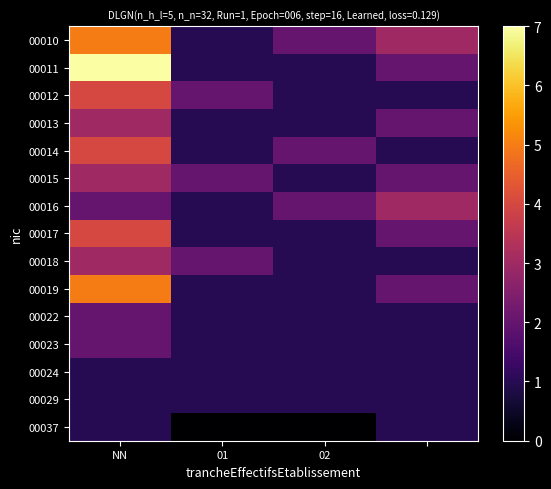

Which series has the largest range (max minus min)?

00011